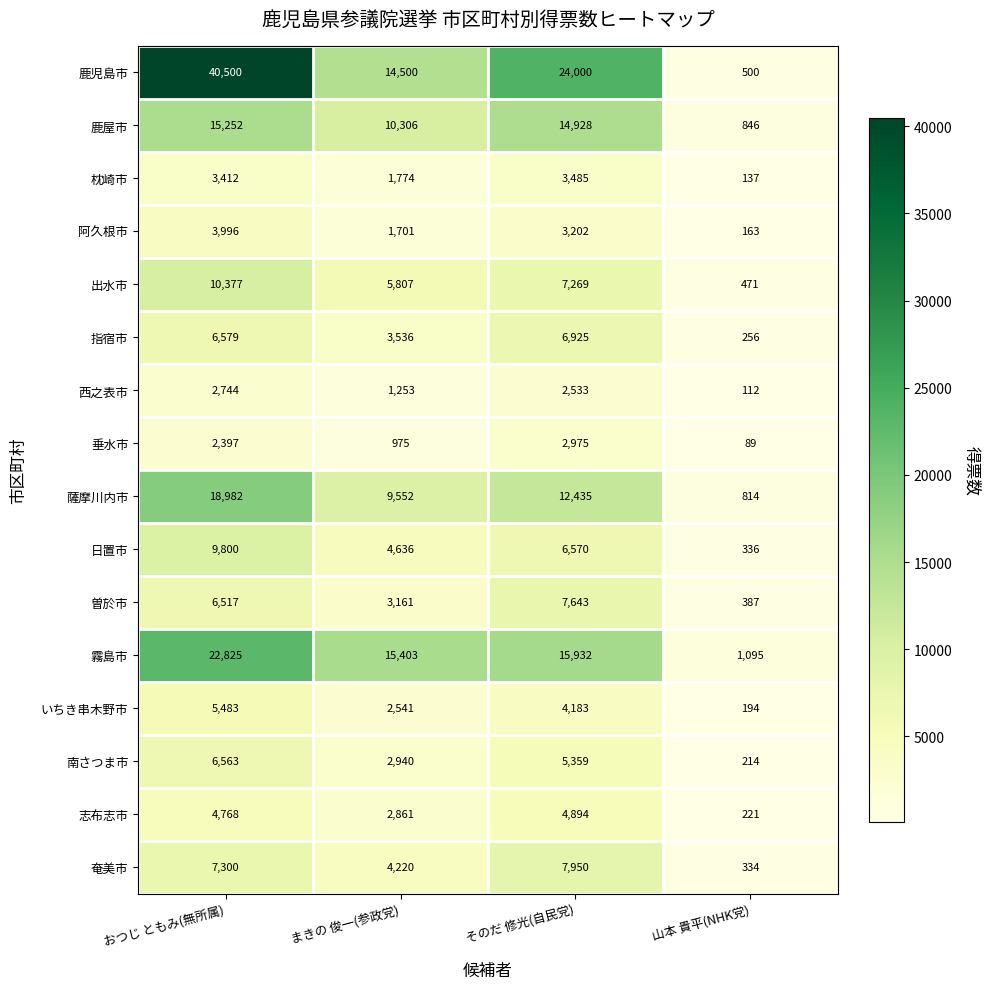

At which category is the sum across all series the highest?

おつじ ともみ(無所属)